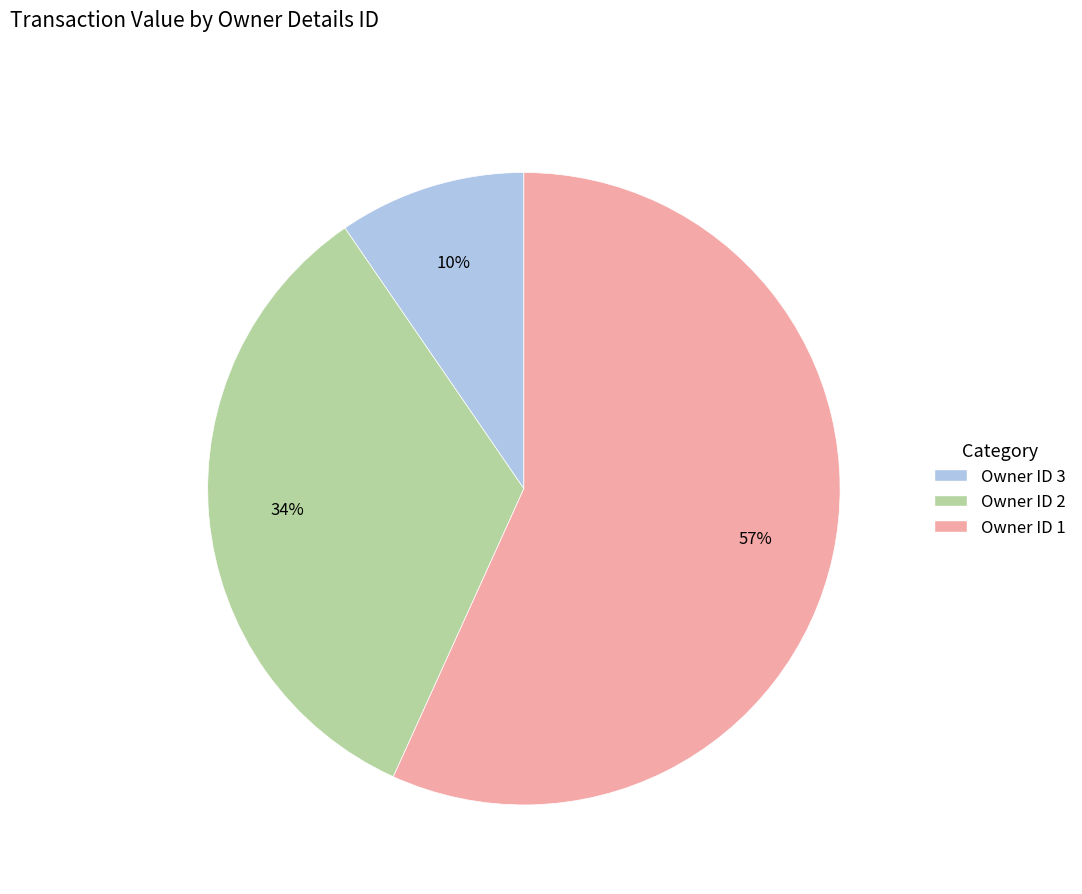

How many segments does this pie chart have?

3